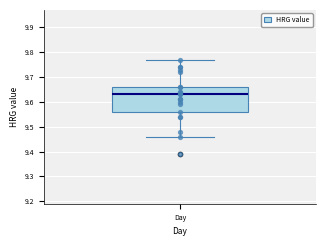

Transcribe this box plot: give where the median line is, the range the box spans, and where the two whiskers end, as read against the y-axis. The values are not printed on the chart, so give them approximately, as read against the axis.

median 9.63, box 9.56 to 9.66, whiskers 9.46 to 9.77